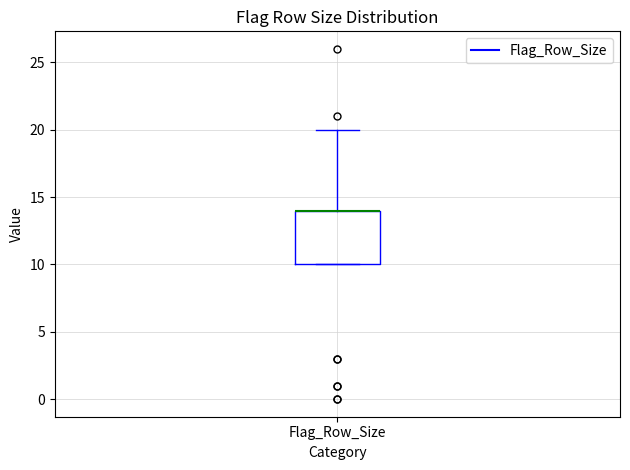

Where does the upper whisker of the box for Flag_Row_Size end on the y-axis? The values are not printed on the chart, so give them approximately, as read against the axis.

20